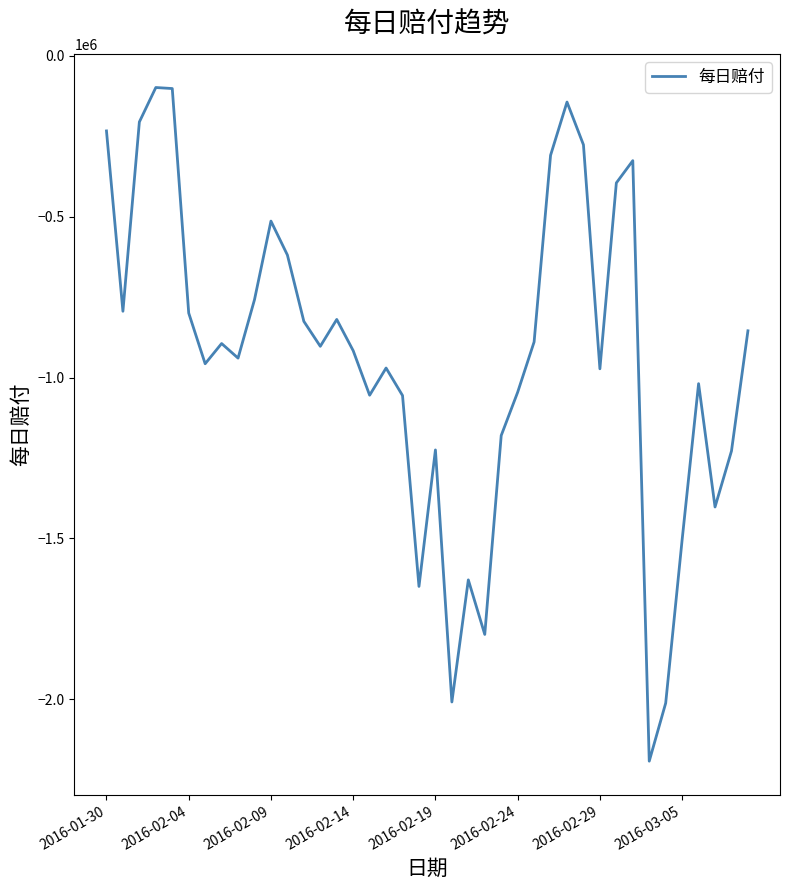

What is the greatest value displayed?

-98628.6